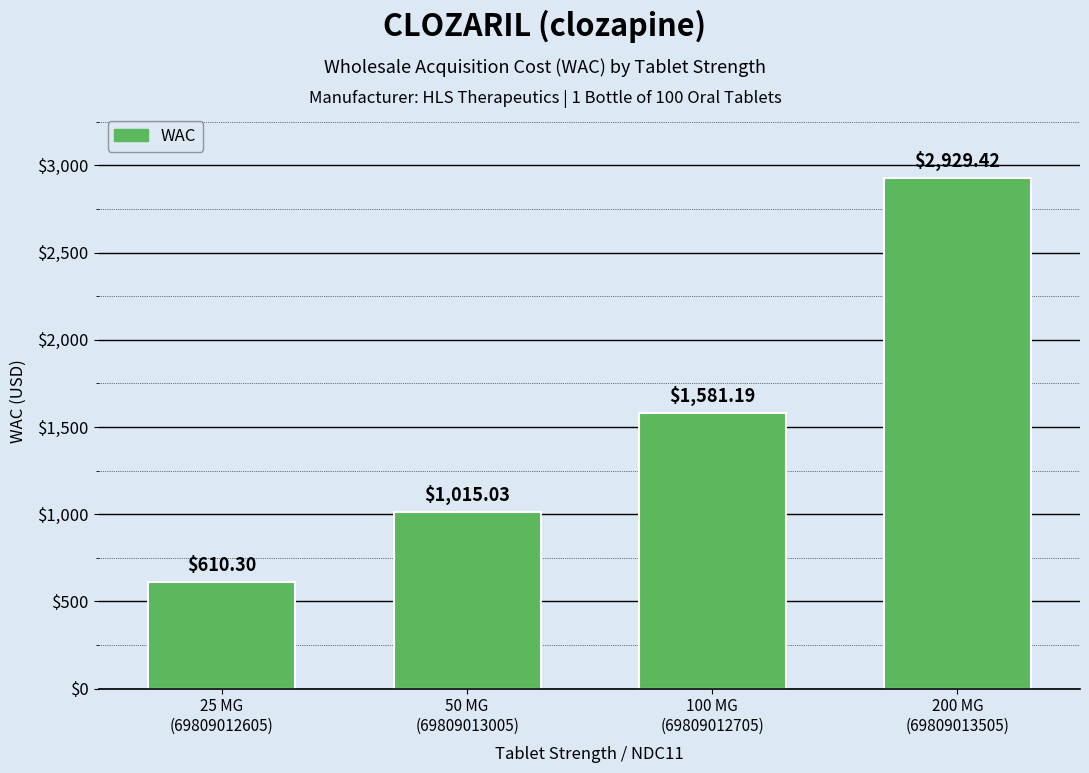

Rank the categories by value from lowest to highest.

25 MG
(69809012605), 50 MG
(69809013005), 100 MG
(69809012705), 200 MG
(69809013505)